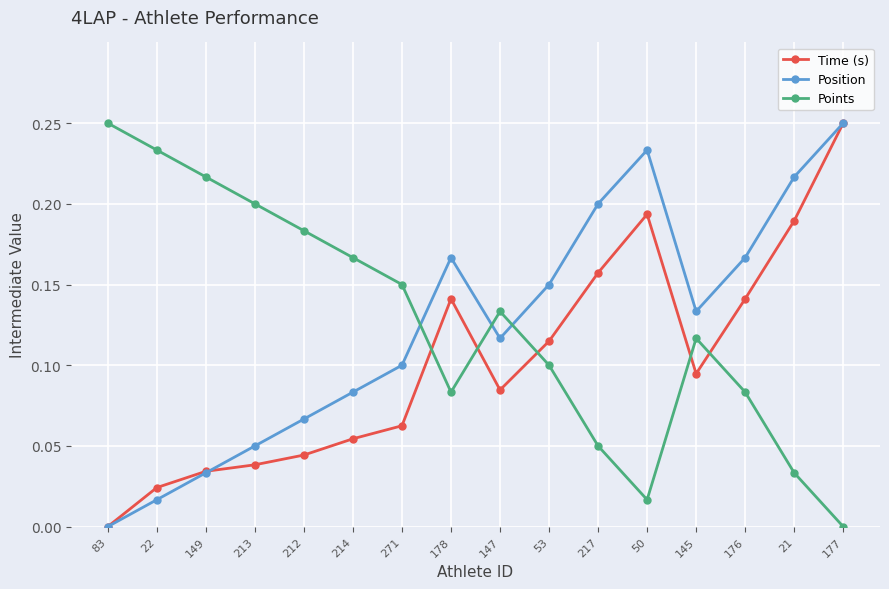

Rank the series at 50 from lowest to highest value.

Points, Time (s), Position